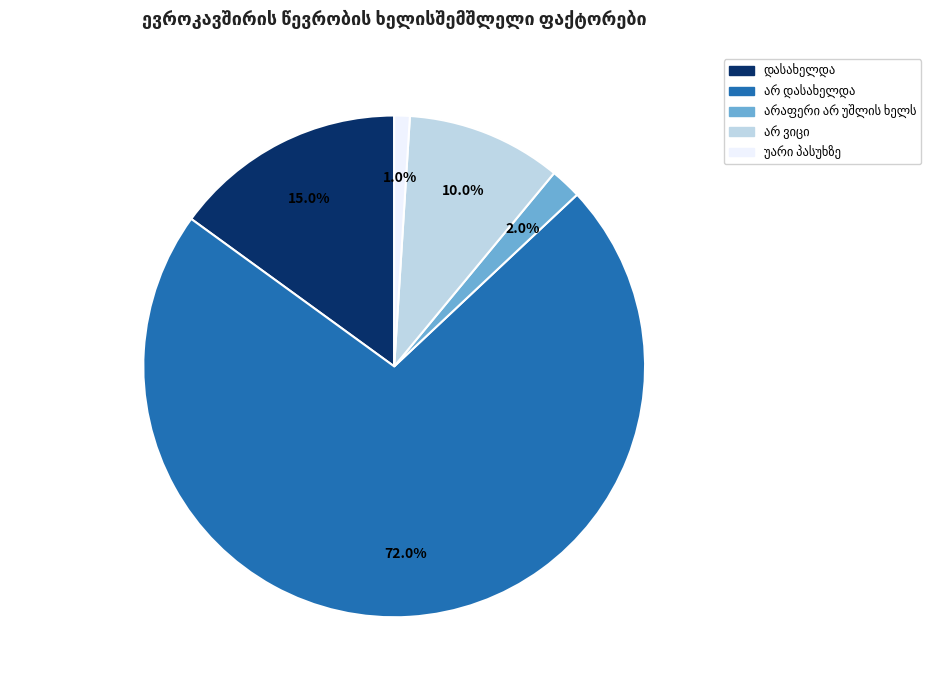

Is there any slice that represents more than half of the pie?

Yes